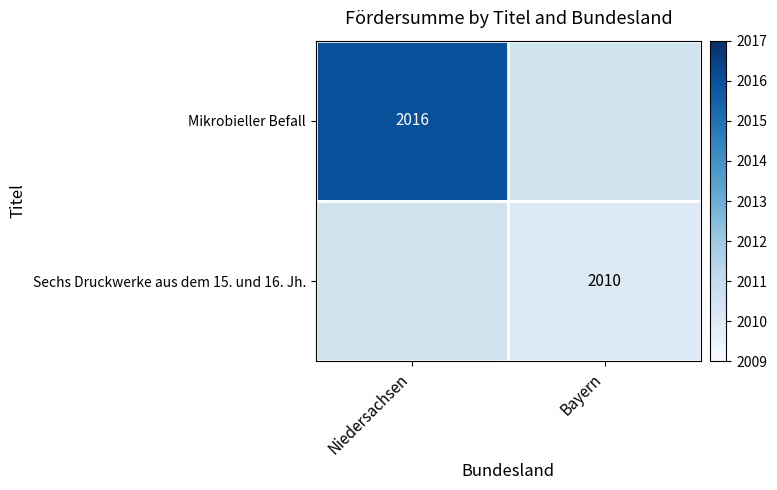

Between Bayern and Niedersachsen, which is larger?

Niedersachsen